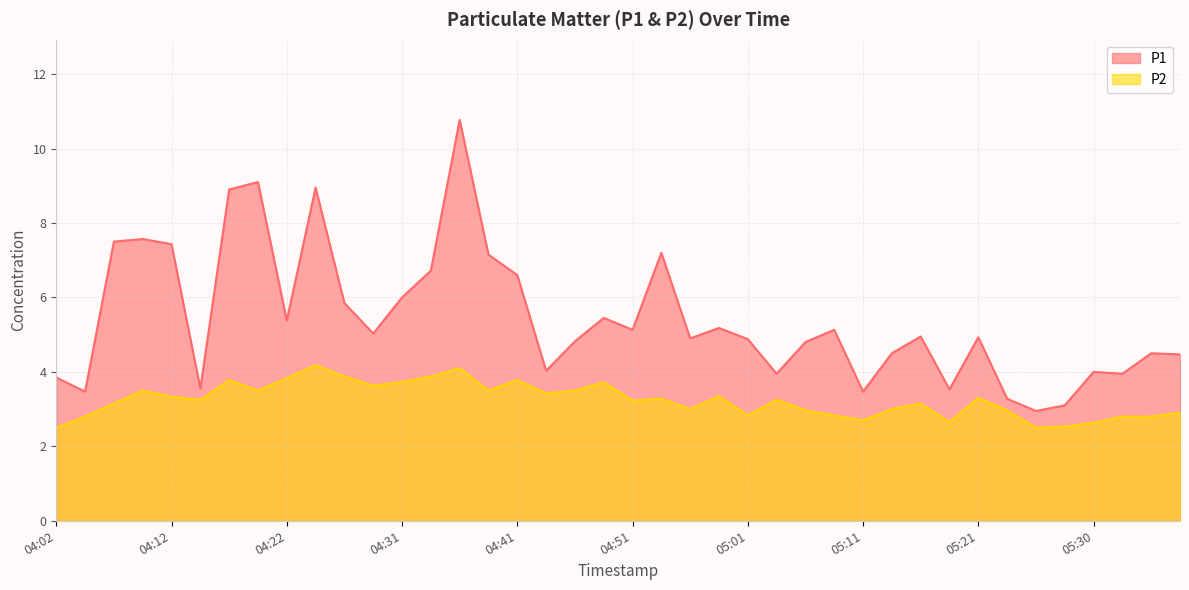

Reading left to right, what are all the values shown in this chart?

P1: 3.9	3.5	7.5	7.6	7.4	3.5	8.9	9.1	5.4	8.9	5.8	5.0	6.0	6.7	10.8	7.2	6.6	4.0	4.8	5.5	5.1	7.2	4.9	5.2	4.9	4.0	4.8	5.1	3.5	4.5	5.0	3.5	4.9	3.3	3.0	3.1	4.0	4.0	4.5	4.5
P2: 2.5	2.8	3.1	3.5	3.3	3.2	3.8	3.5	3.8	4.2	3.9	3.6	3.7	3.9	4.1	3.5	3.8	3.4	3.5	3.7	3.2	3.3	3.0	3.4	2.8	3.2	3.0	2.8	2.7	3.0	3.1	2.6	3.3	3.0	2.5	2.5	2.6	2.8	2.8	2.9